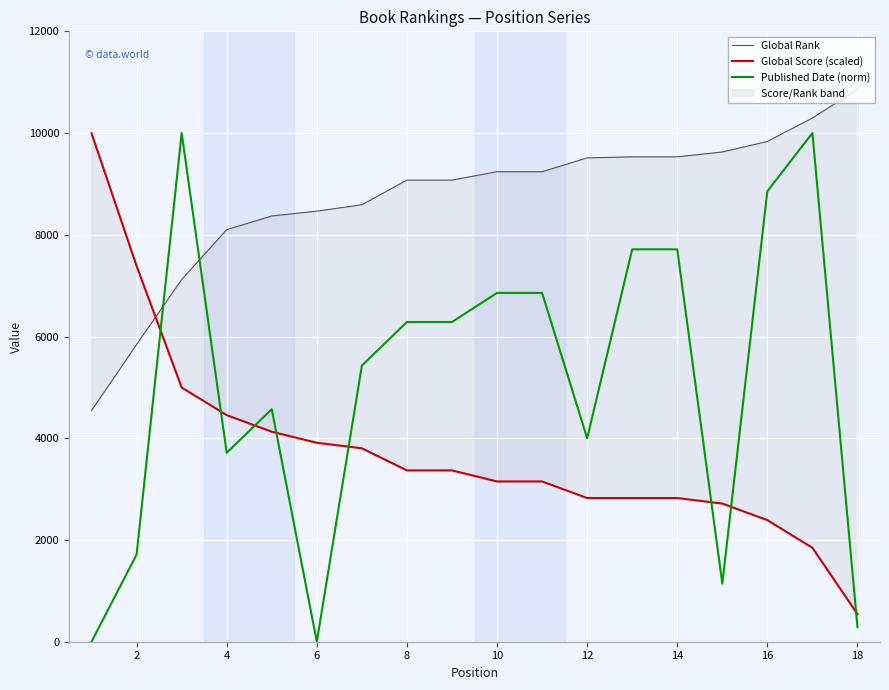

How many values in Published Date (norm) are above zero?

16